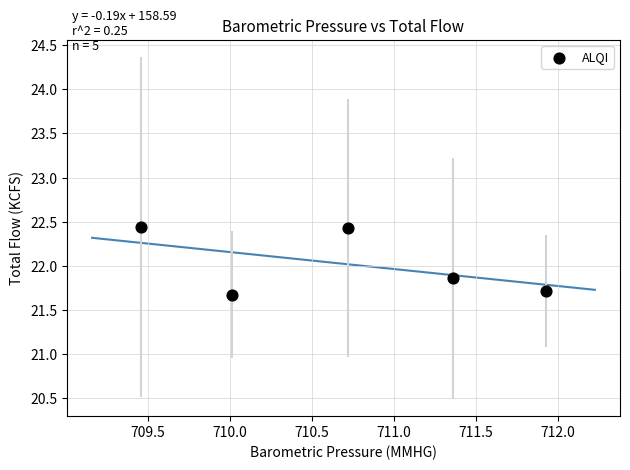

What is the average X value?

710.7